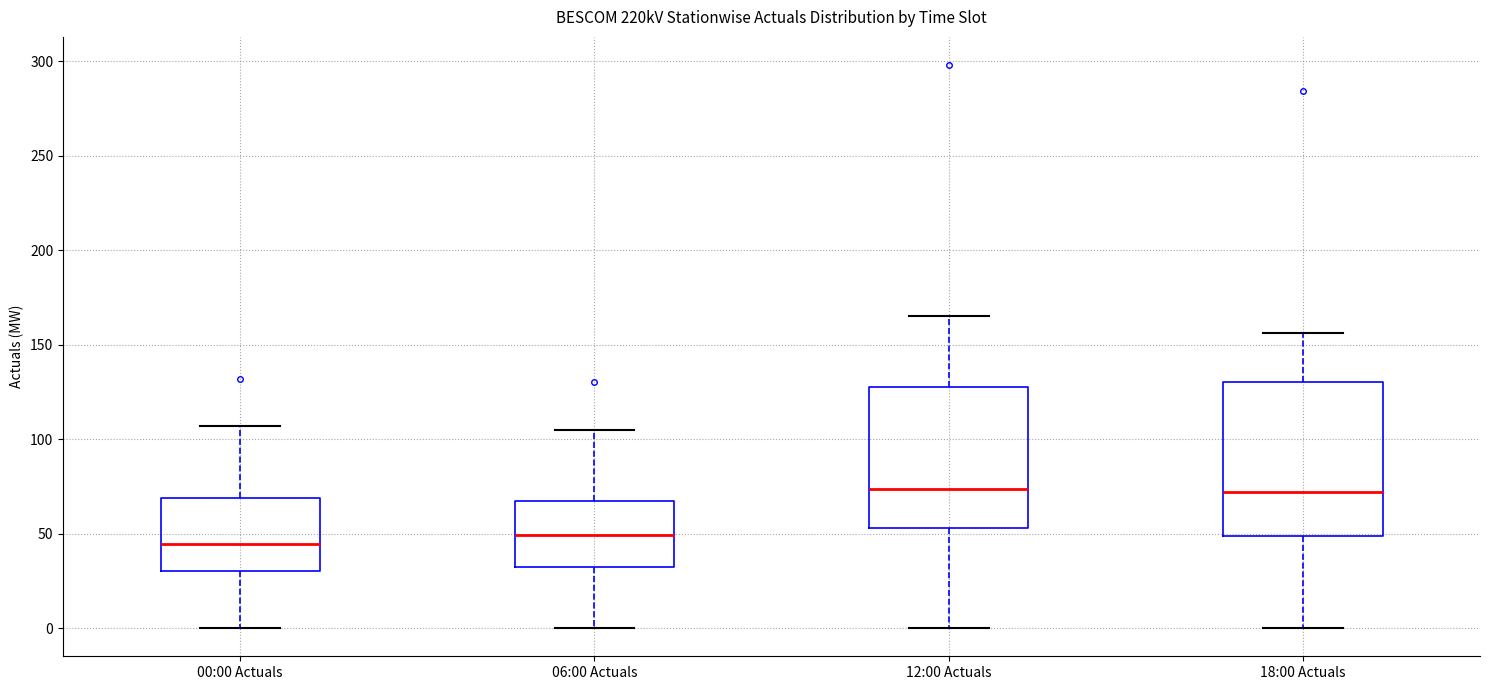

Where is the upper edge of the box for 18:00 Actuals on the y-axis? The values are not printed on the chart, so give them approximately, as read against the axis.

130